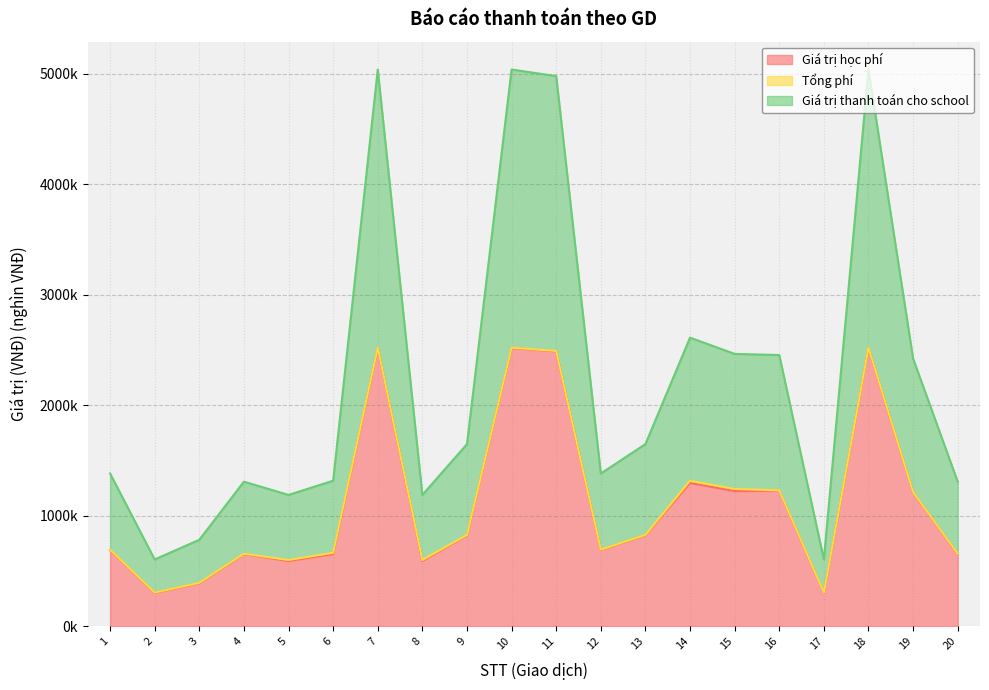

In Giá trị học phí, how many points are higher than both neighbors (excluding endpoints)?

6